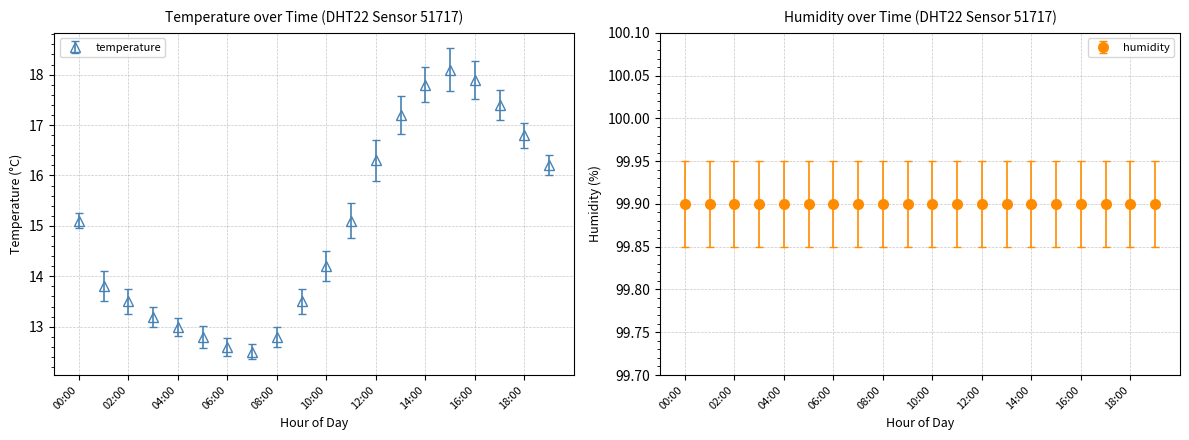

What is the minimum value shown in the chart?

12.5